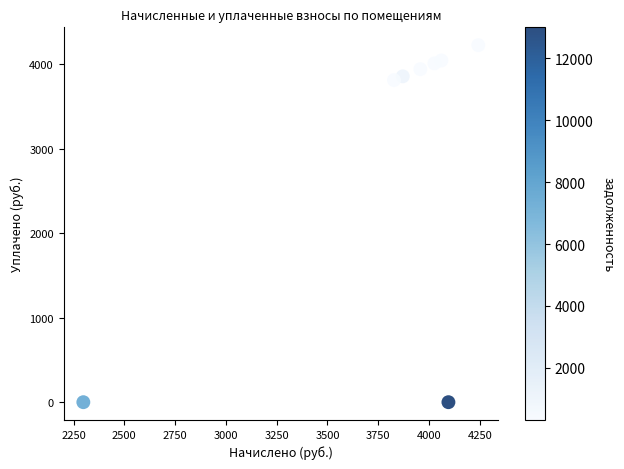

What is the range of Y values (max minus min)?

4227.5